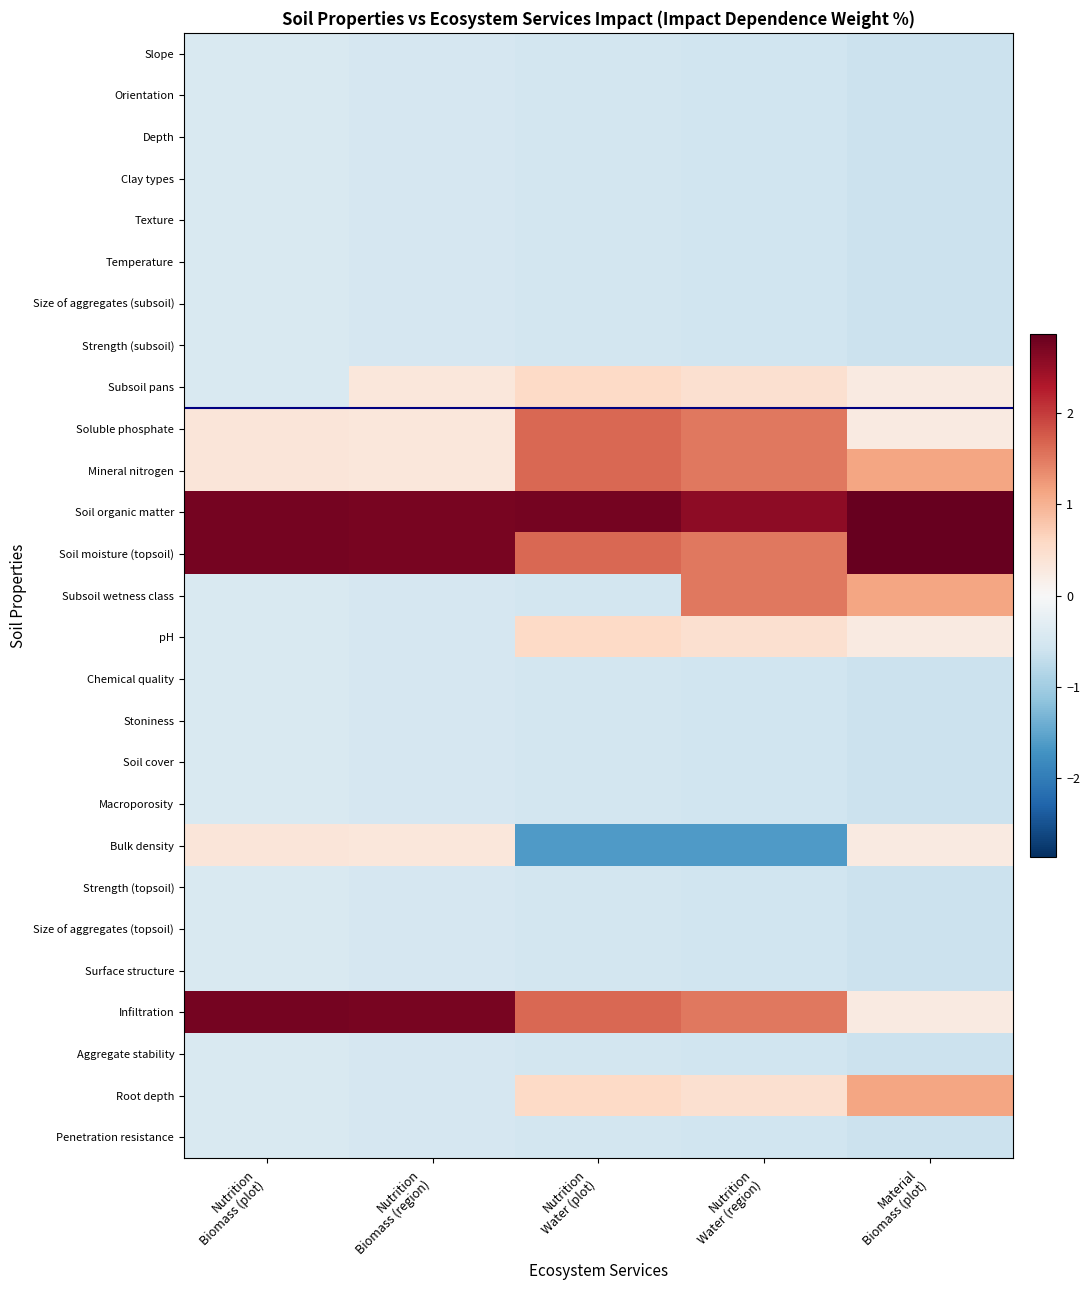

How many data points does each series have?

5